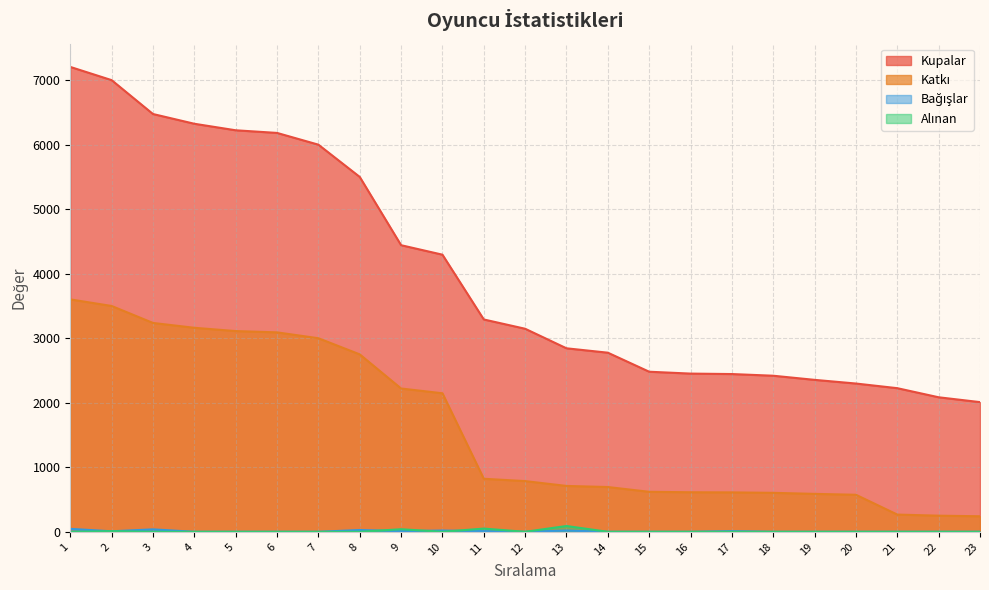

Where is the first local minimum for Bağışlar?

2